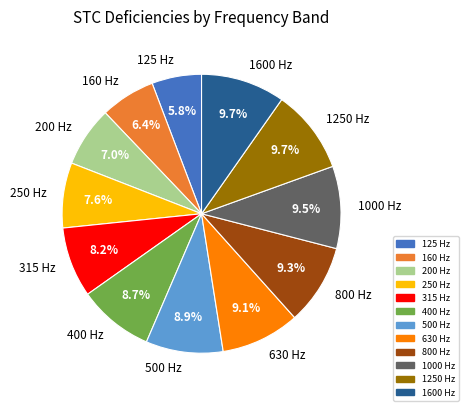

Which category has the smallest portion of the pie?

125 Hz